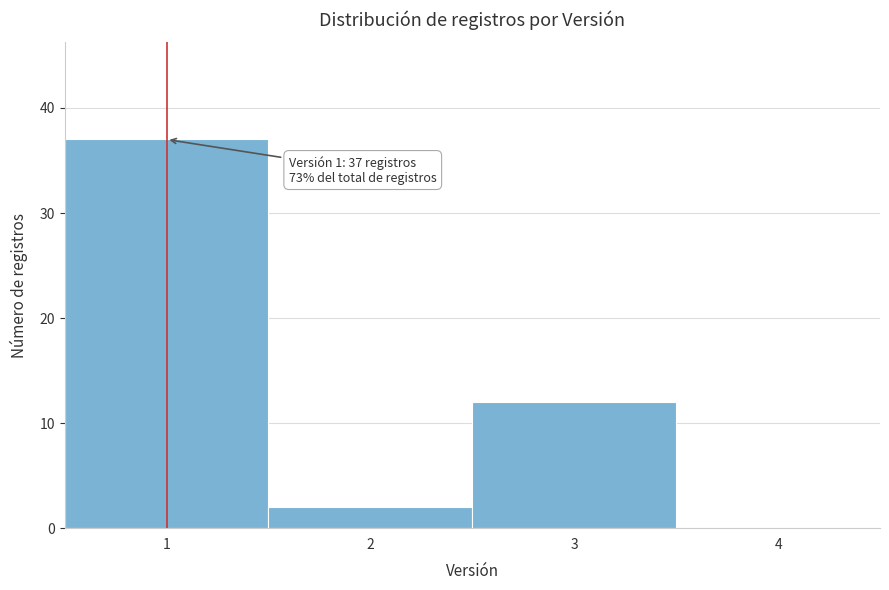

Over which range of the x-axis is the bar tallest?

0.5 to 1.5